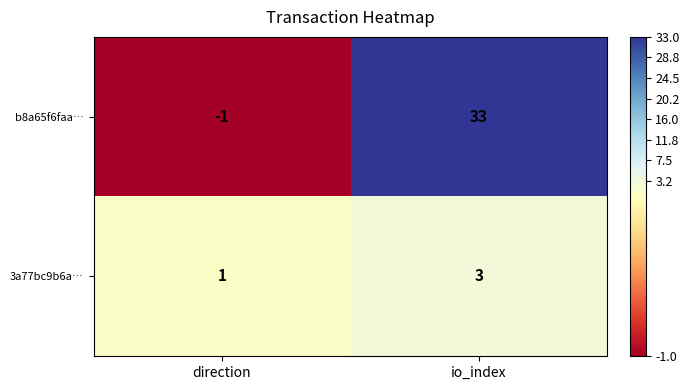

The b8a65f6faa… series shows 33 at io_index. True or false?

True